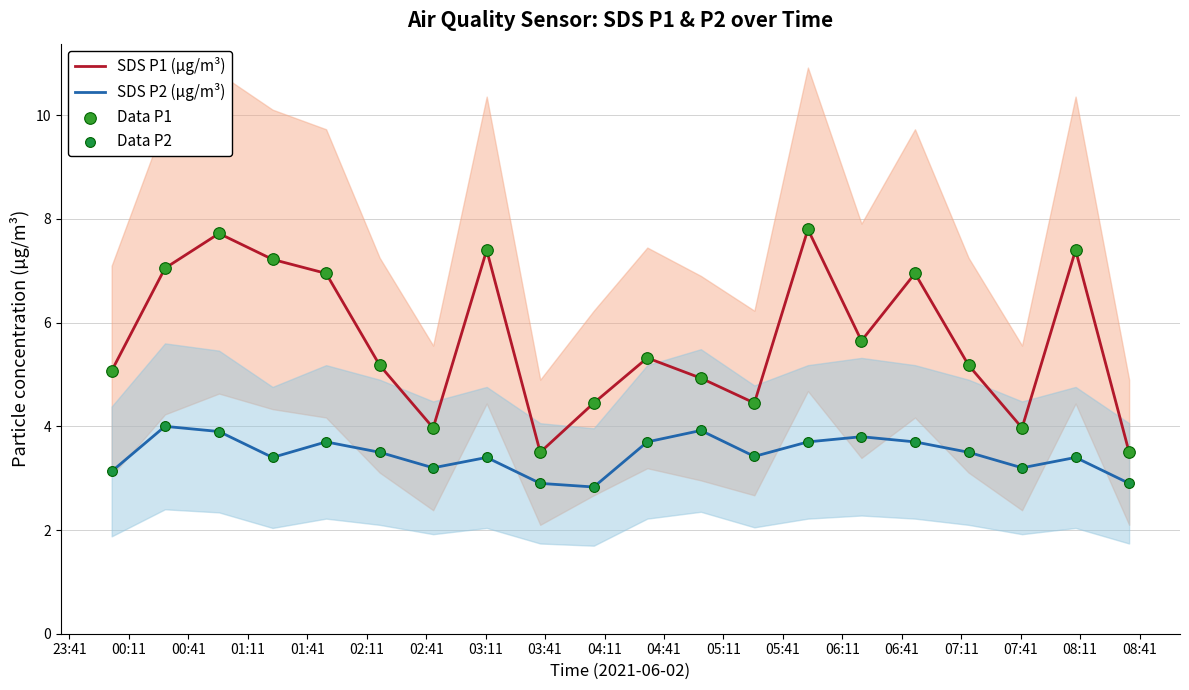

Which series reaches the maximum Y coordinate?

SDS P1 (µg/m³)